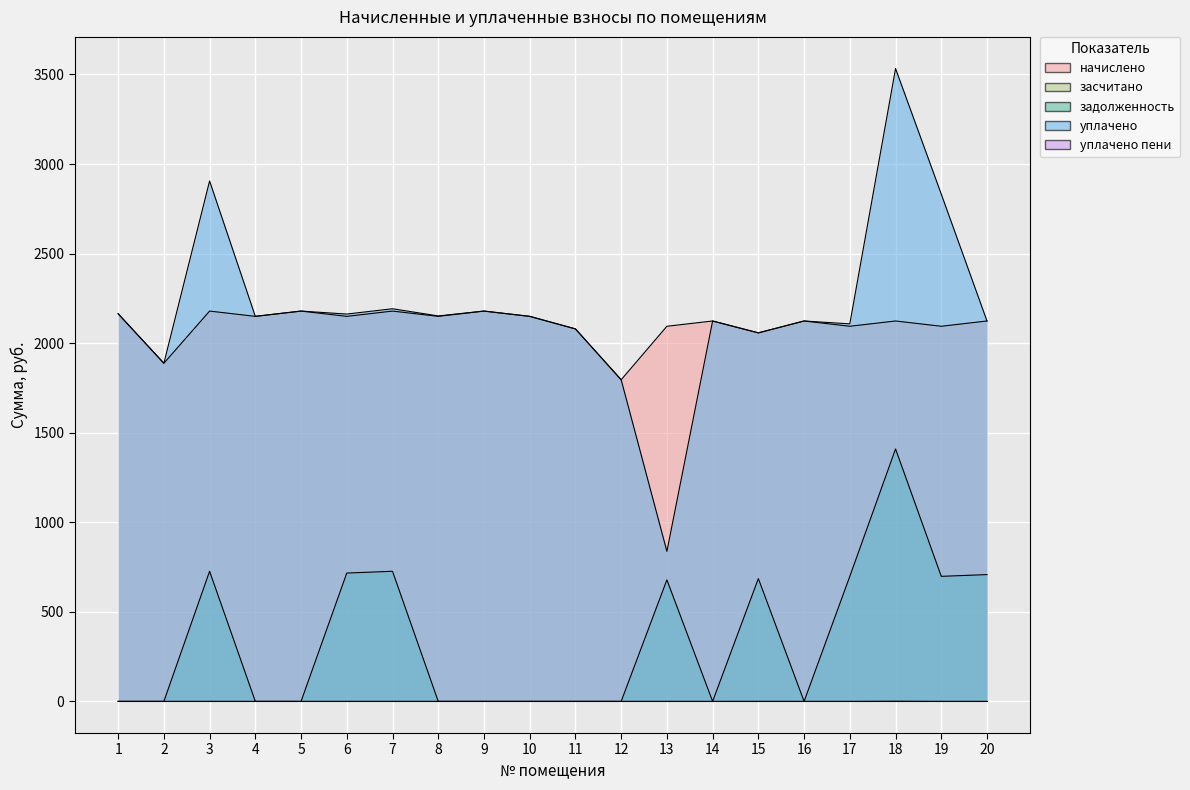

At which label does уплачено пени reach its peak?

18